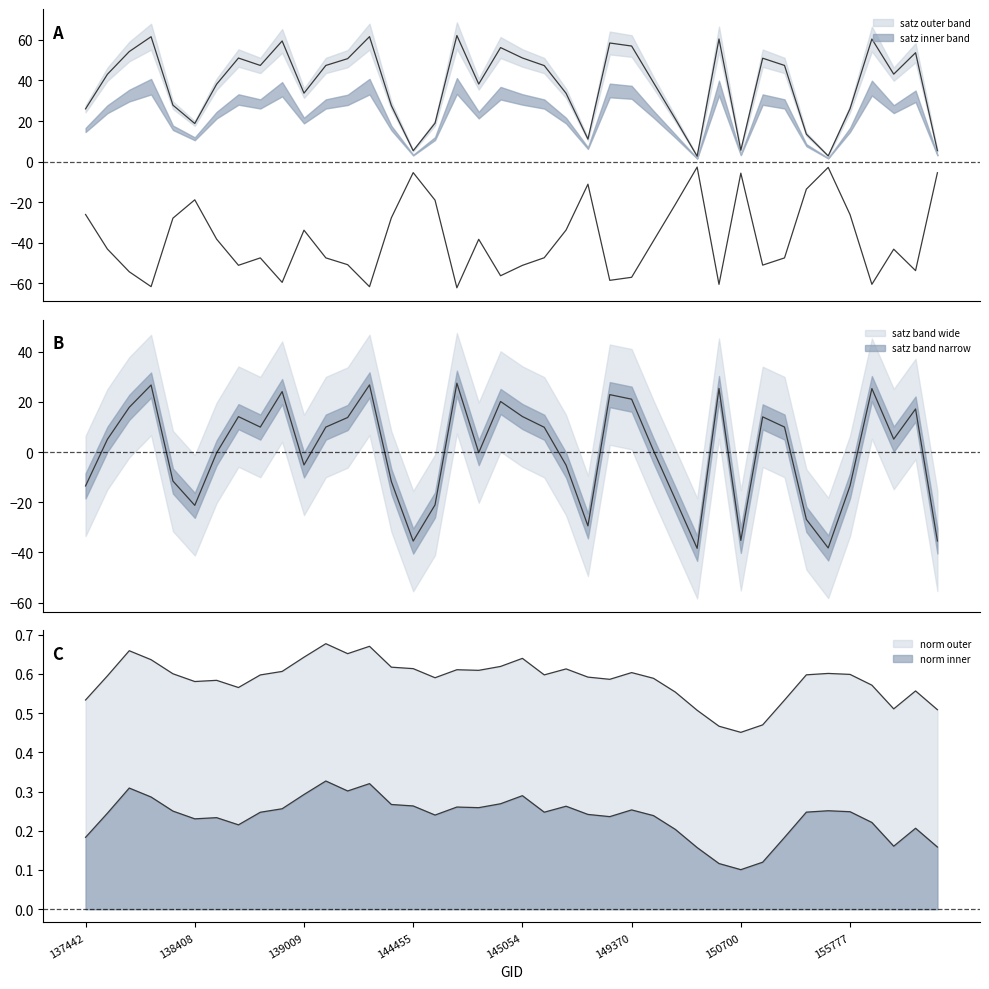

What is the sum of the scan_angle values at 149958 and 138796?

111.5